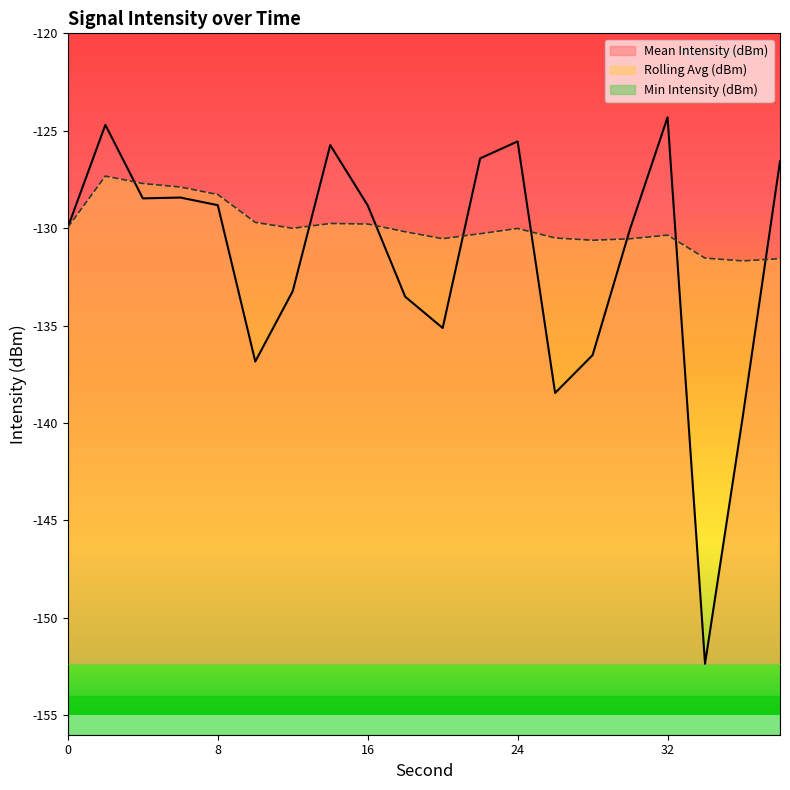

At which label does Rolling Avg (dBm) reach its minimum?

36